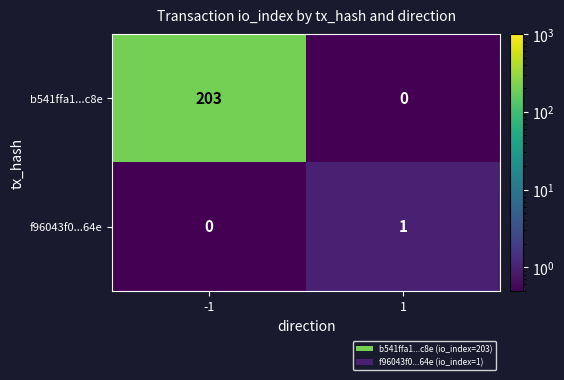

At how many categories does at least one series exceed 194?

1